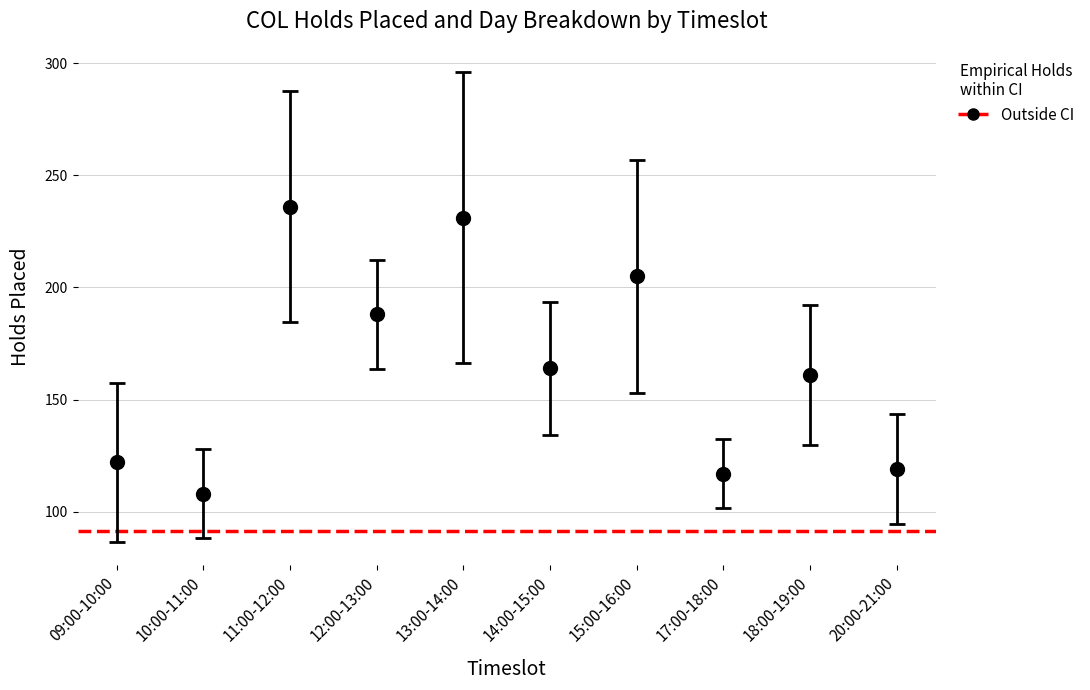

What is the greatest value displayed?

236